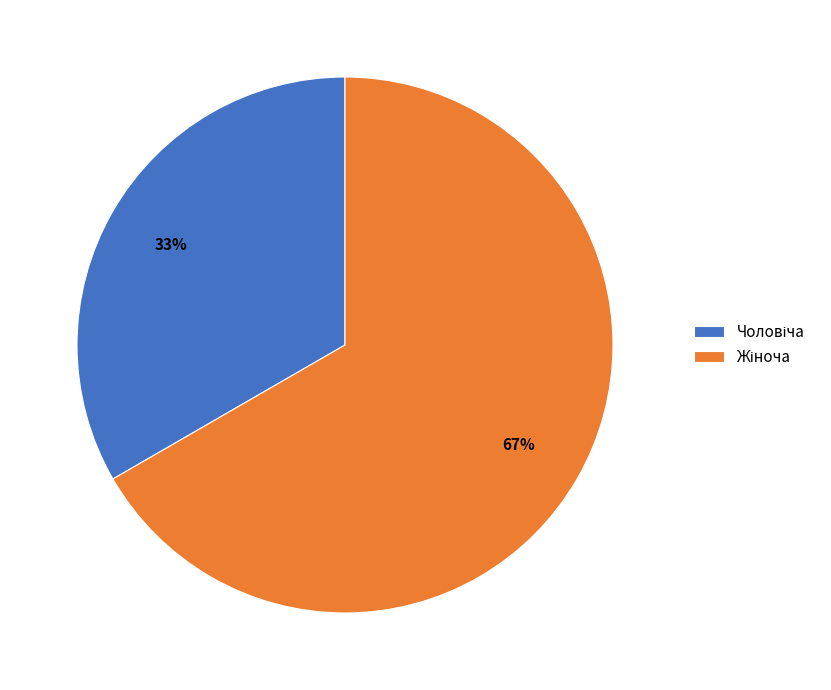

To the nearest percent, what is the average slice percentage?

50%